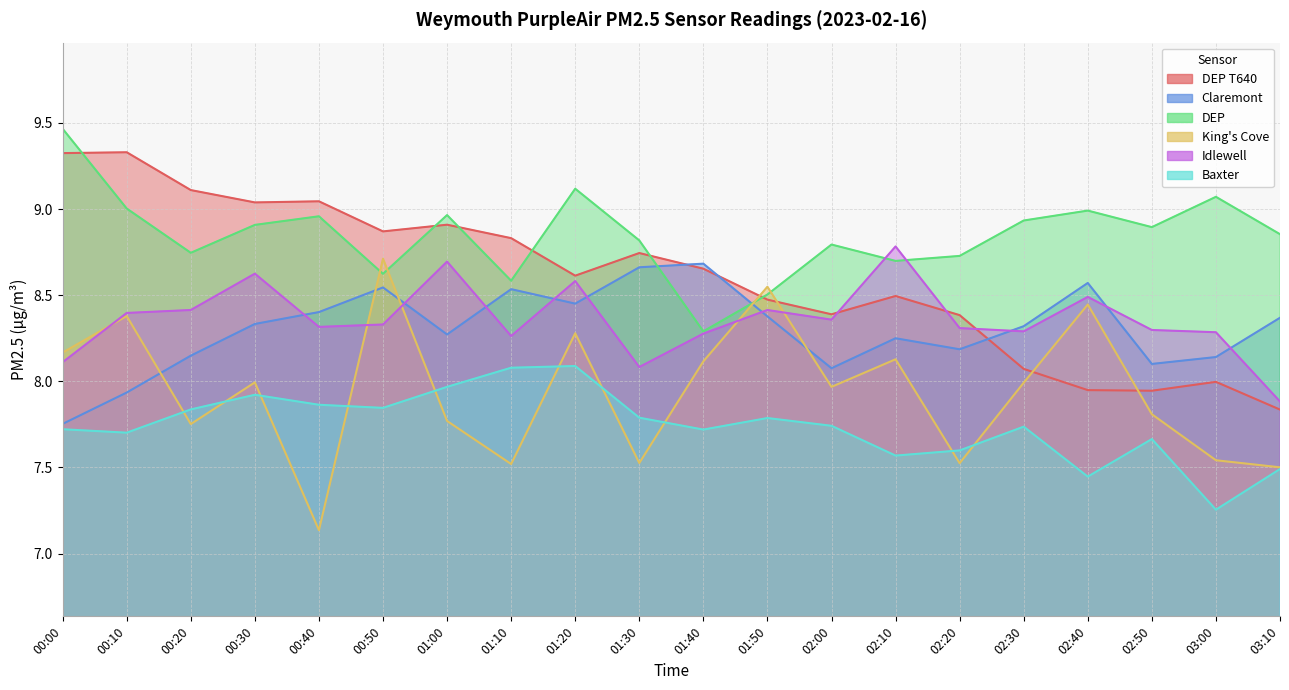

Between which two adjacent categories do Claremont and Idlewell first intersect?

00:30 and 00:40